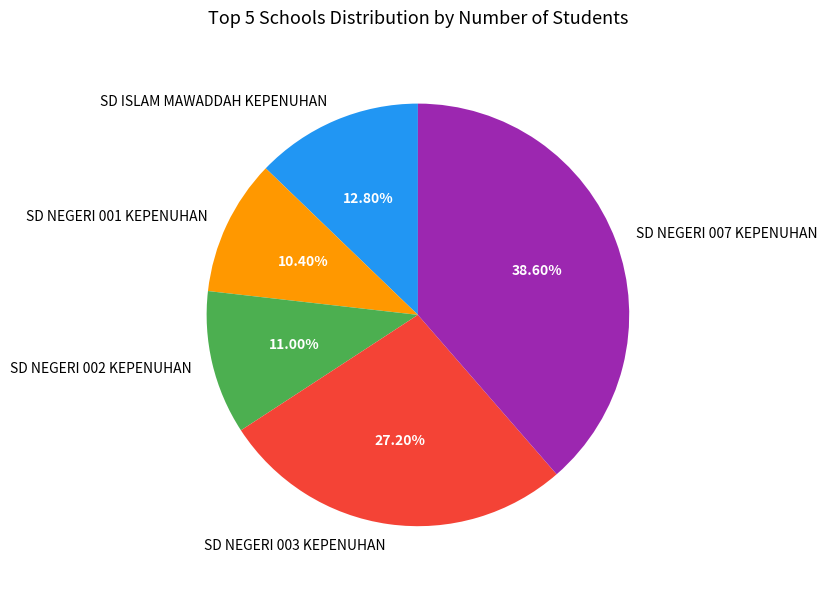

What is the largest slice in the pie chart?

SD NEGERI 007 KEPENUHAN